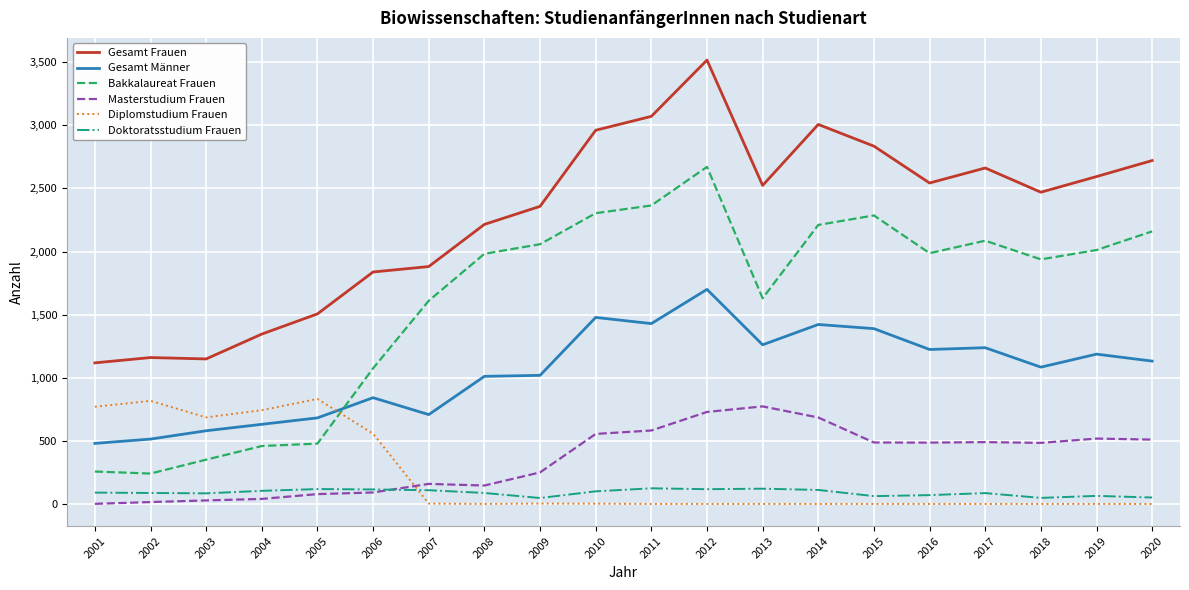

Does the chart display data point markers on the line(s)?

No